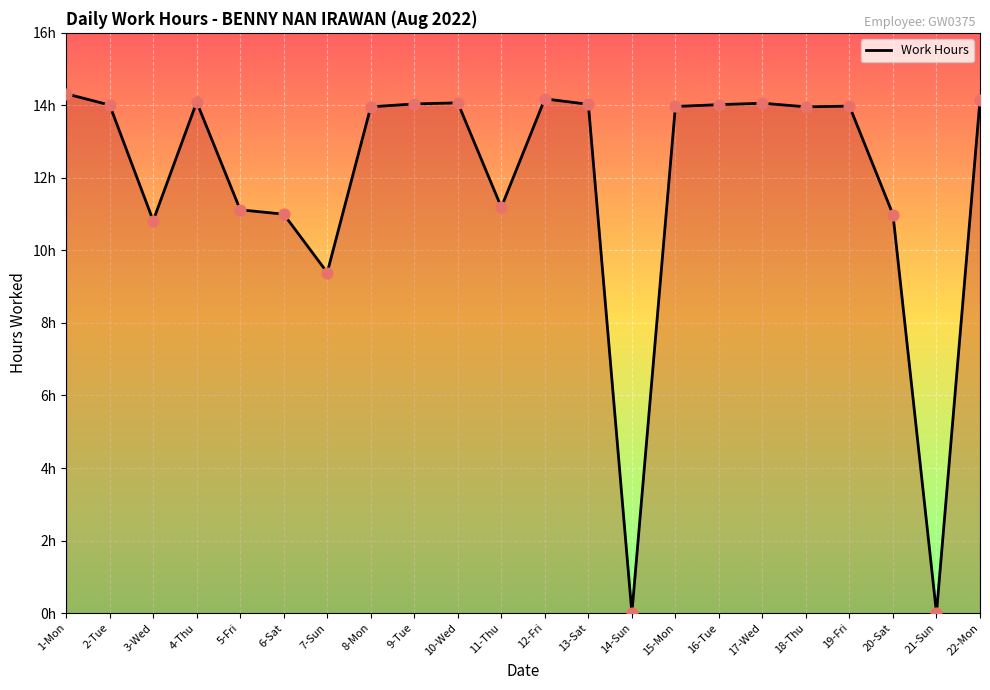

What is the change in value from 5-Fri to 14-Sun?

-11.1